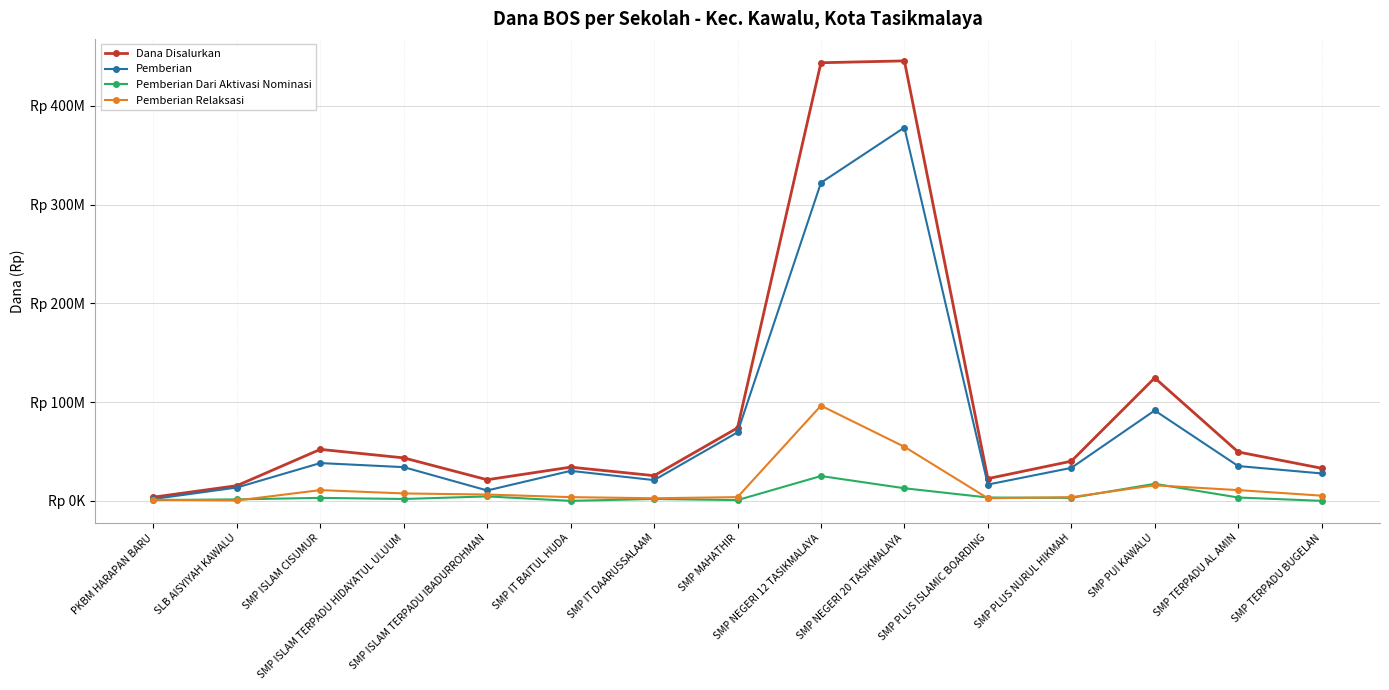

What are all the series names shown in the legend?

Dana Disalurkan, Pemberian, Pemberian Dari Aktivasi Nominasi, Pemberian Relaksasi